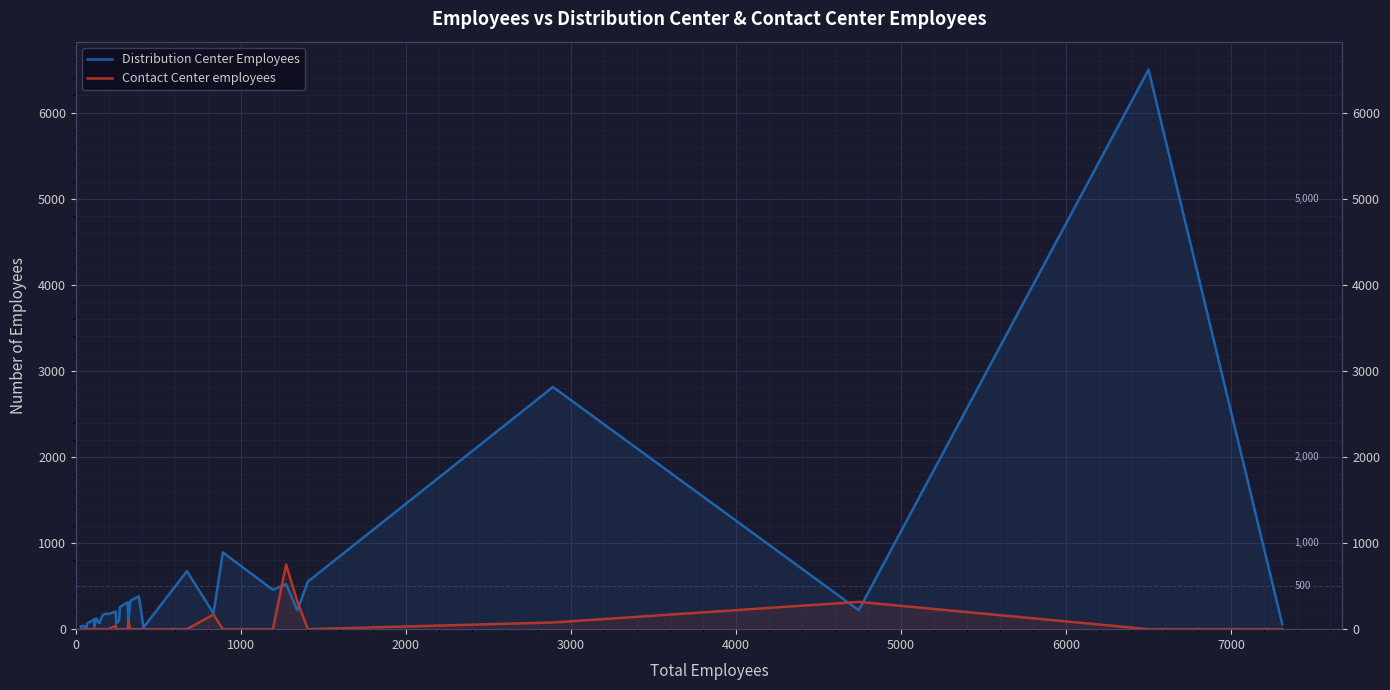

How many lines are shown in the chart?

2